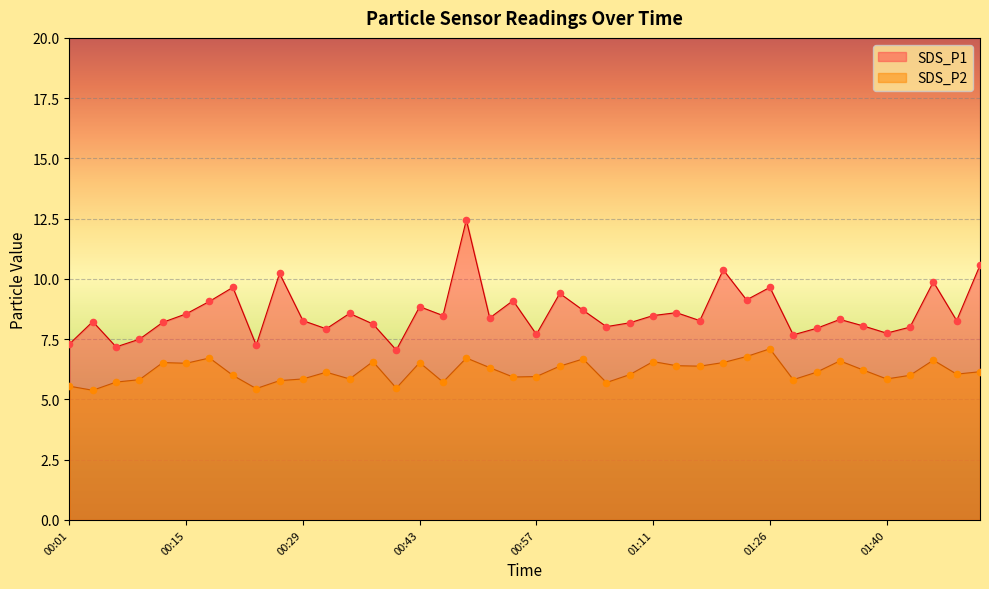

At which category is the sum across all series the highest?

00:49